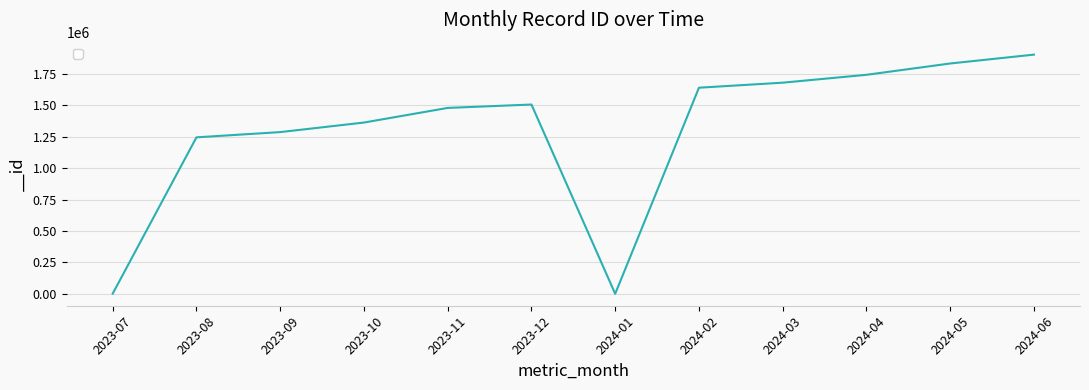

What is the ratio of the value at 2023-12 to the value at 2024-02?

0.9